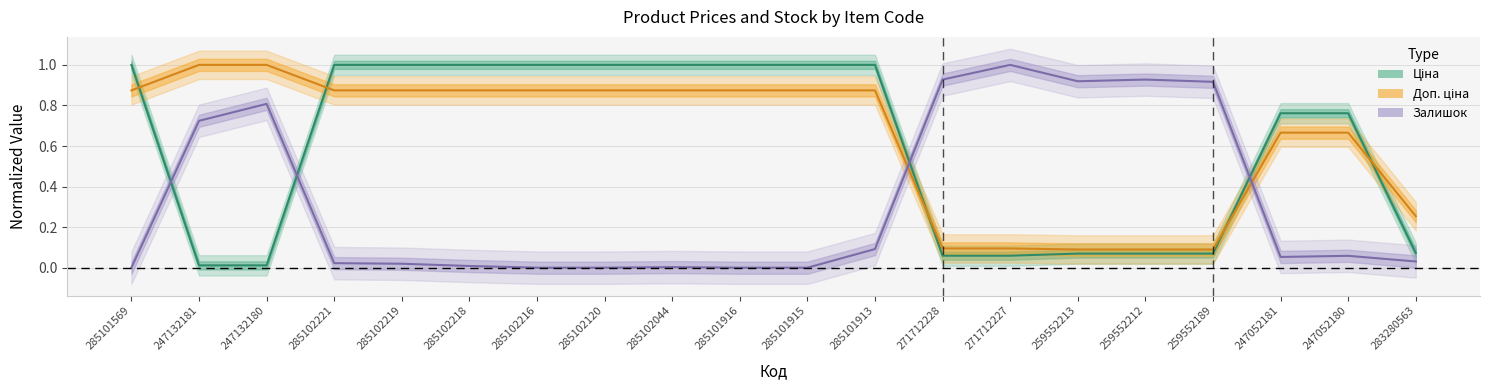

Reading left to right, list all the values displayed in this chart.

Ціна: 285101569=1.0	247132181=0.0	247132180=0.0	285102221=1.0	285102219=1.0	285102218=1.0	285102216=1.0	285102120=1.0	285102044=1.0	285101916=1.0	285101915=1.0	285101913=1.0	271712228=0.1	271712227=0.1	259552213=0.1	259552212=0.1	259552189=0.1	247052181=0.8	247052180=0.8	283280563=0.1
Доп. ціна: 285101569=0.9	247132181=1.0	247132180=1.0	285102221=0.9	285102219=0.9	285102218=0.9	285102216=0.9	285102120=0.9	285102044=0.9	285101916=0.9	285101915=0.9	285101913=0.9	271712228=0.1	271712227=0.1	259552213=0.1	259552212=0.1	259552189=0.1	247052181=0.7	247052180=0.7	283280563=0.3
Залишок: 285101569=0.0	247132181=0.7	247132180=0.8	285102221=0.0	285102219=0.0	285102218=0.0	285102216=0.0	285102120=0.0	285102044=0.0	285101916=0.0	285101915=0.0	285101913=0.1	271712228=0.9	271712227=1.0	259552213=0.9	259552212=0.9	259552189=0.9	247052181=0.1	247052180=0.1	283280563=0.0